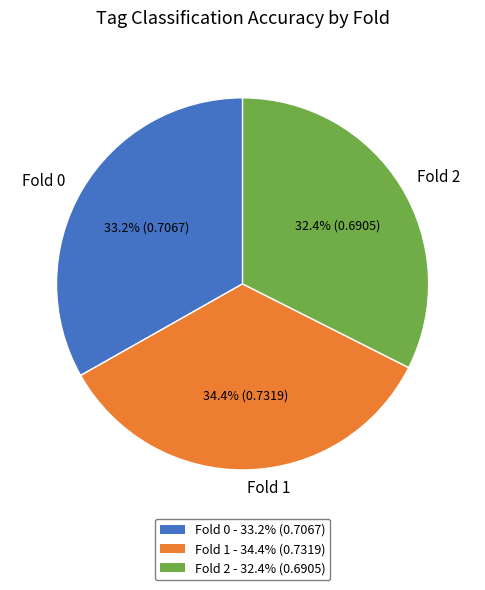

How many slices are in this pie chart?

3